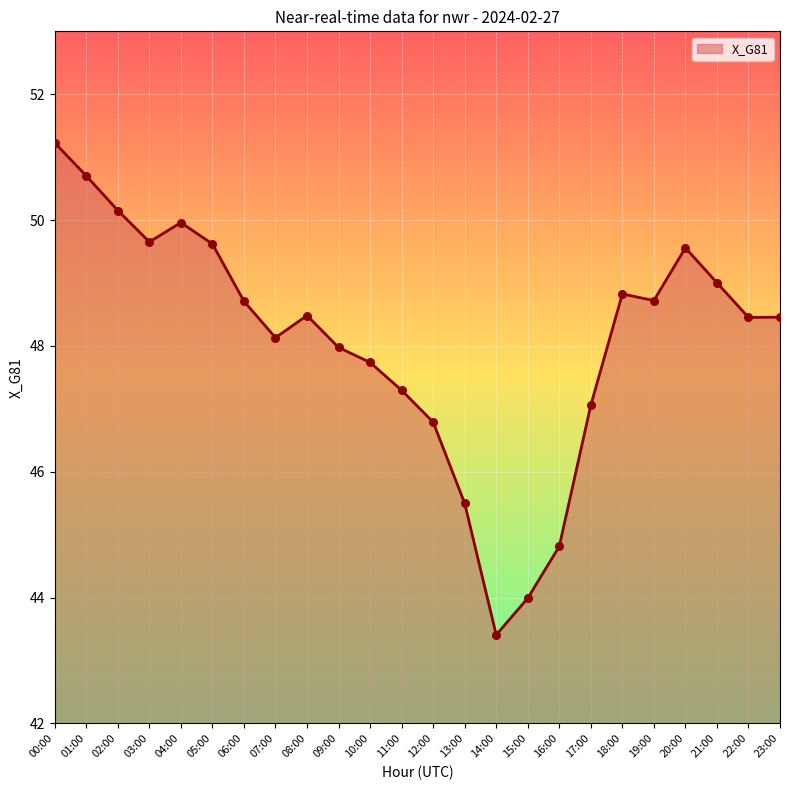

What is the change in value from 09:00 to 19:00?

+0.7